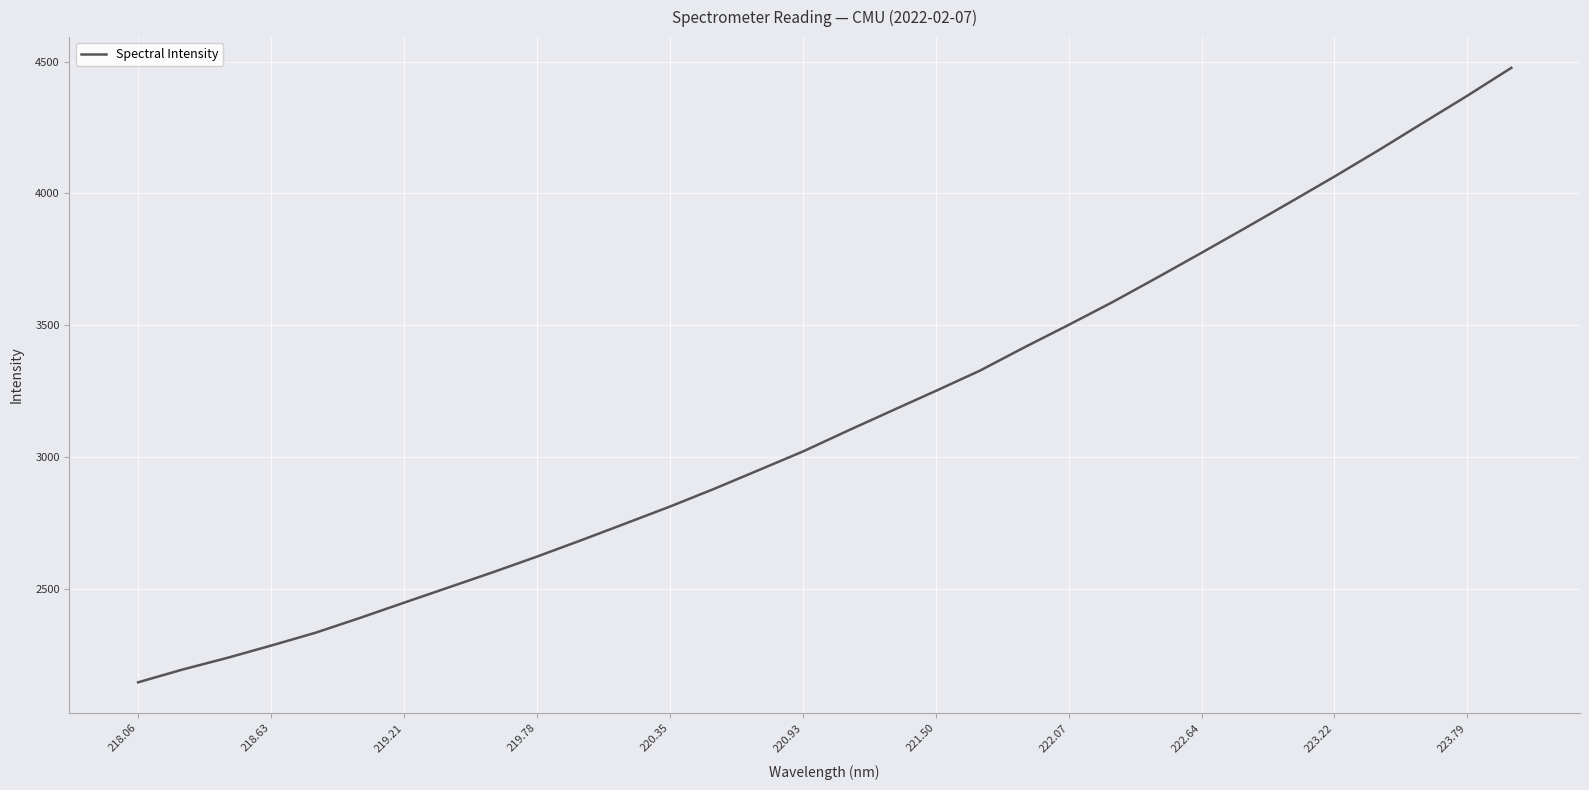

What is the maximum value shown in the chart?

4476.7